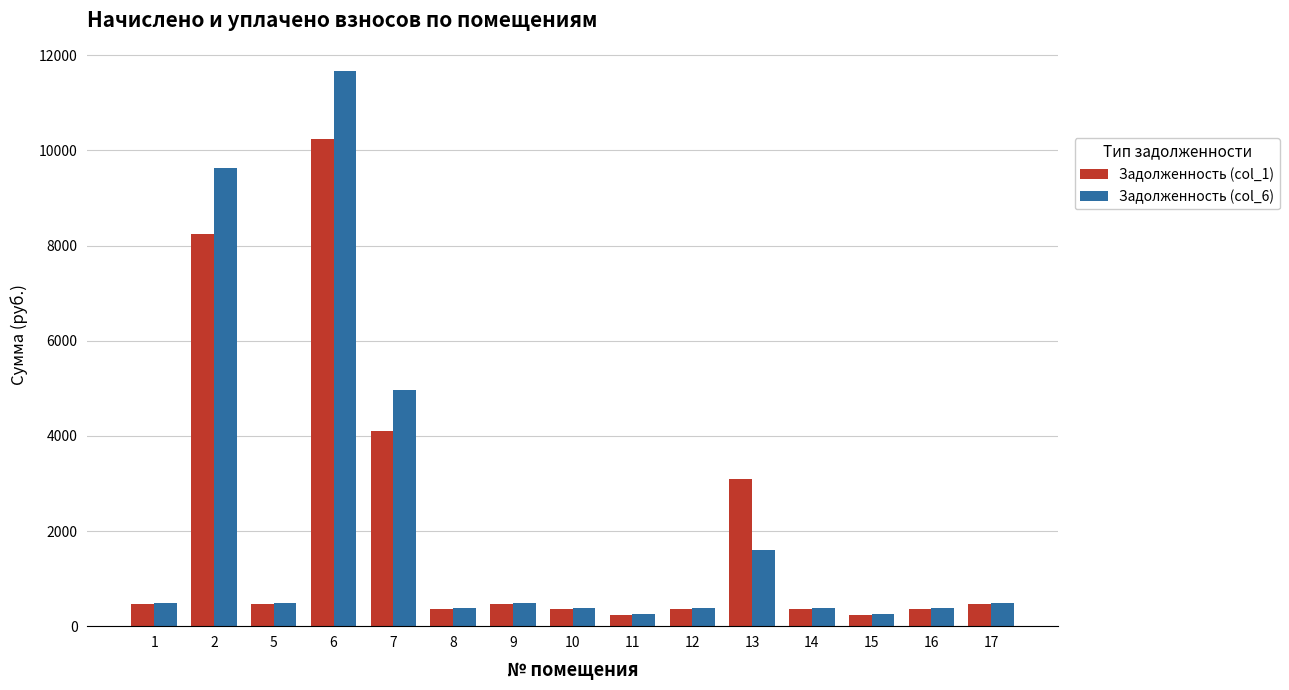

The value of Задолженность (col_6) at 13 is 895.8. True or false?

False